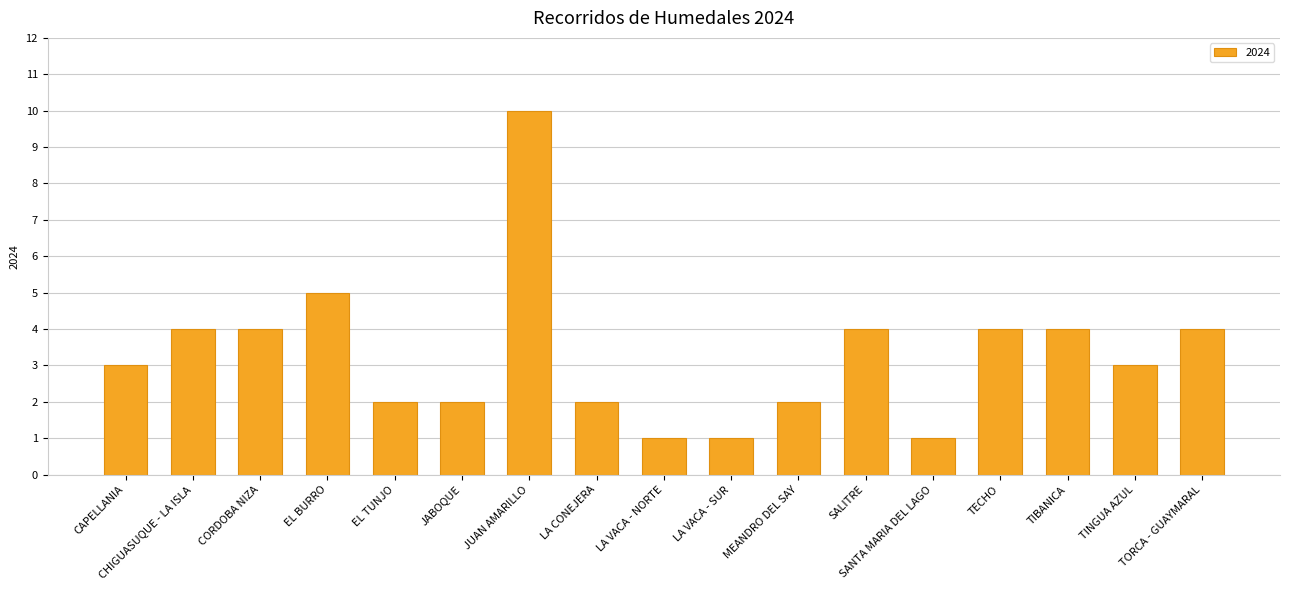

What is the label of the 3rd bar from the right?

TIBANICA